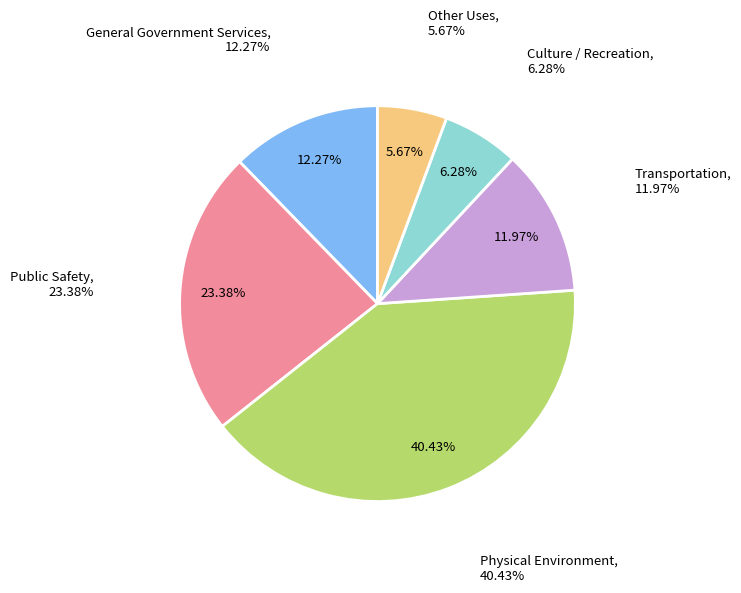

What is the change in value from General Government Services to Culture / Recreation?

-1097455